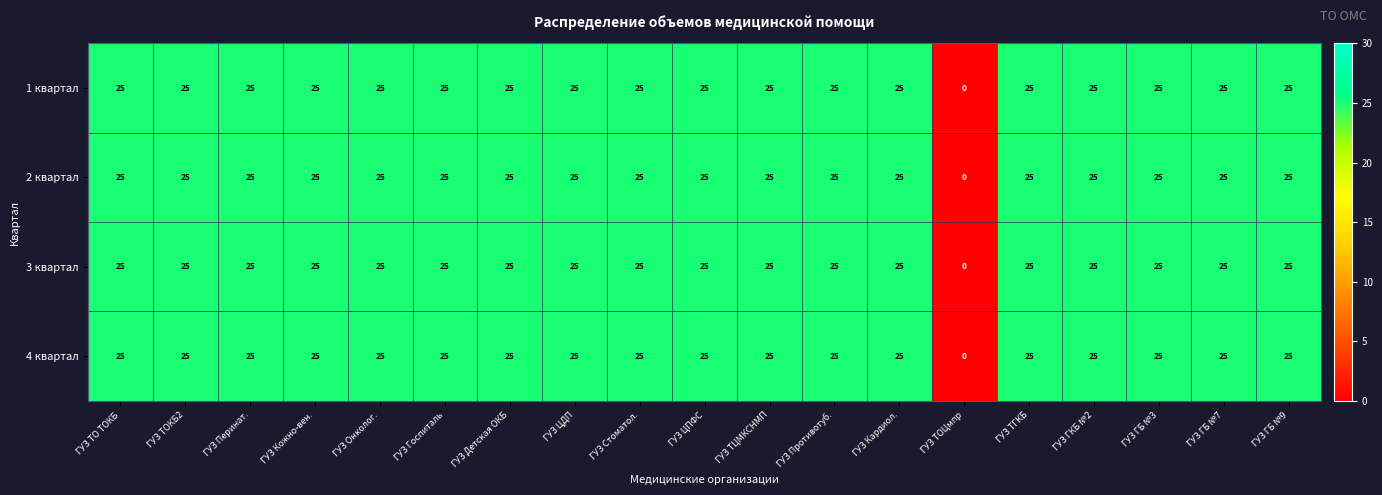

At which label does 2 квартал reach its minimum?

ГУЗ ТОЦмпр